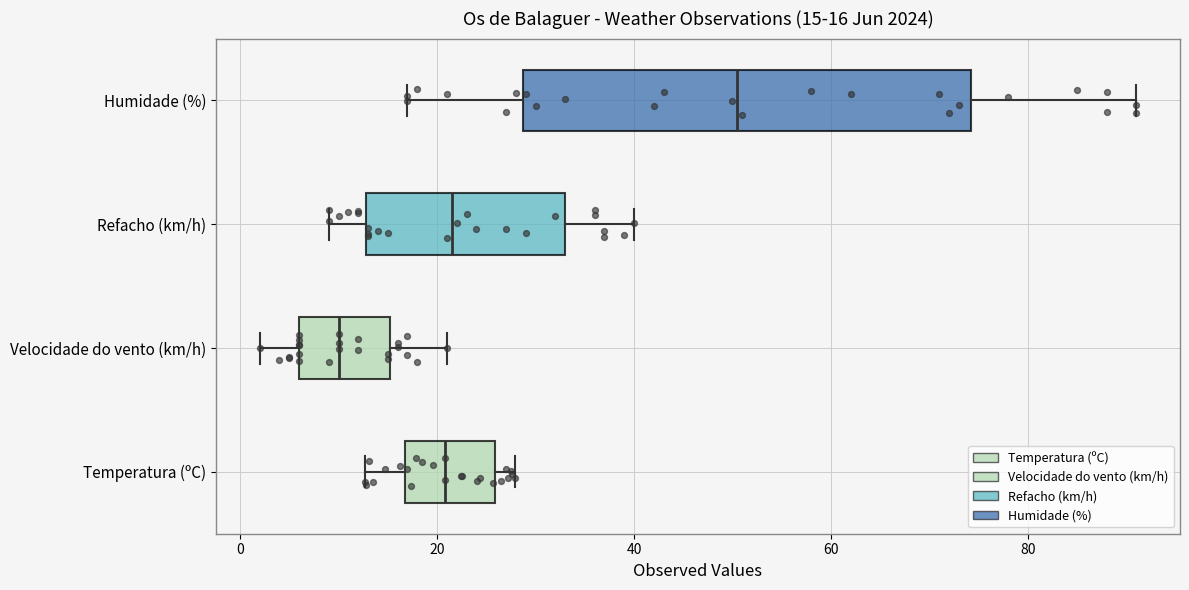

Which box's median line is the furthest to the right?

Humidade (%)